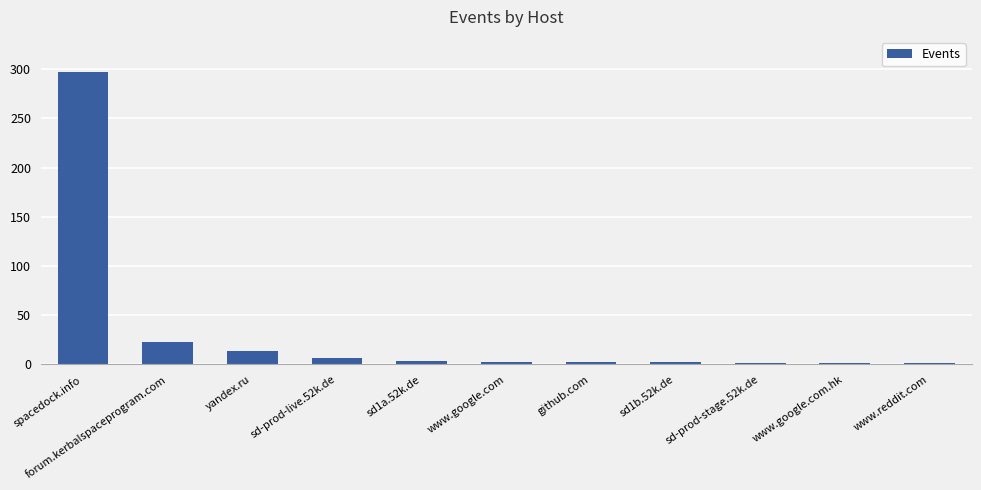

What is the label of the 1st bar from the left?

spacedock.info